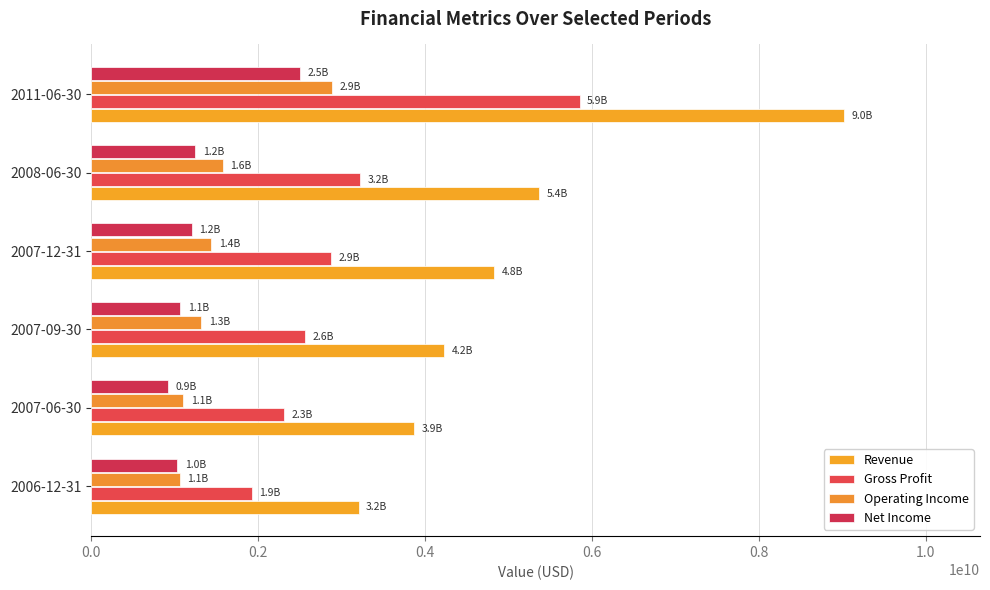

What are all the series names shown in the legend?

Revenue, Gross Profit, Operating Income, Net Income